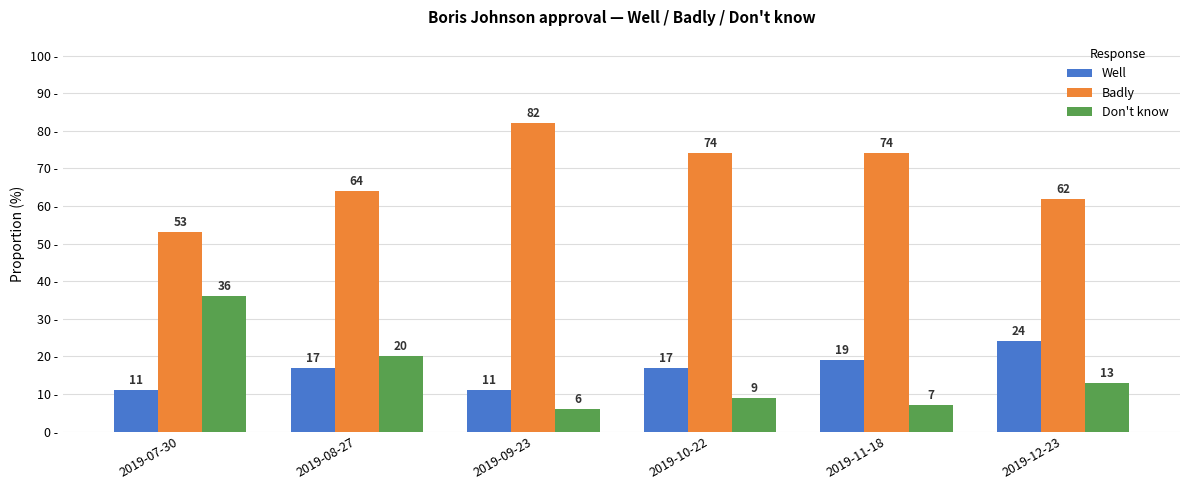

Are the bars grouped side by side (vs. stacked)?

Yes